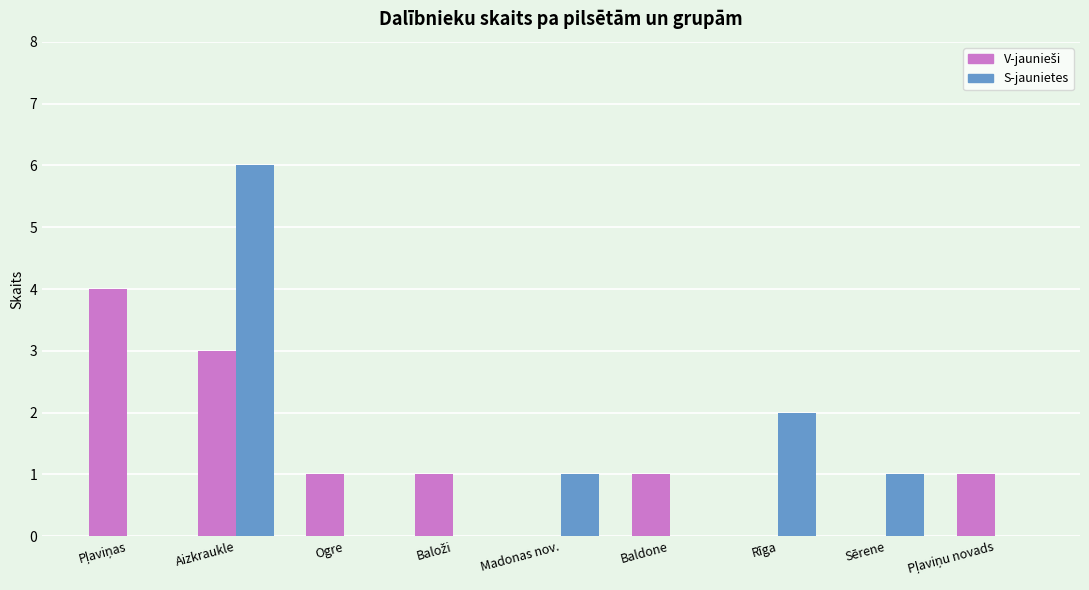

At which category is the sum across all series the highest?

Aizkraukle